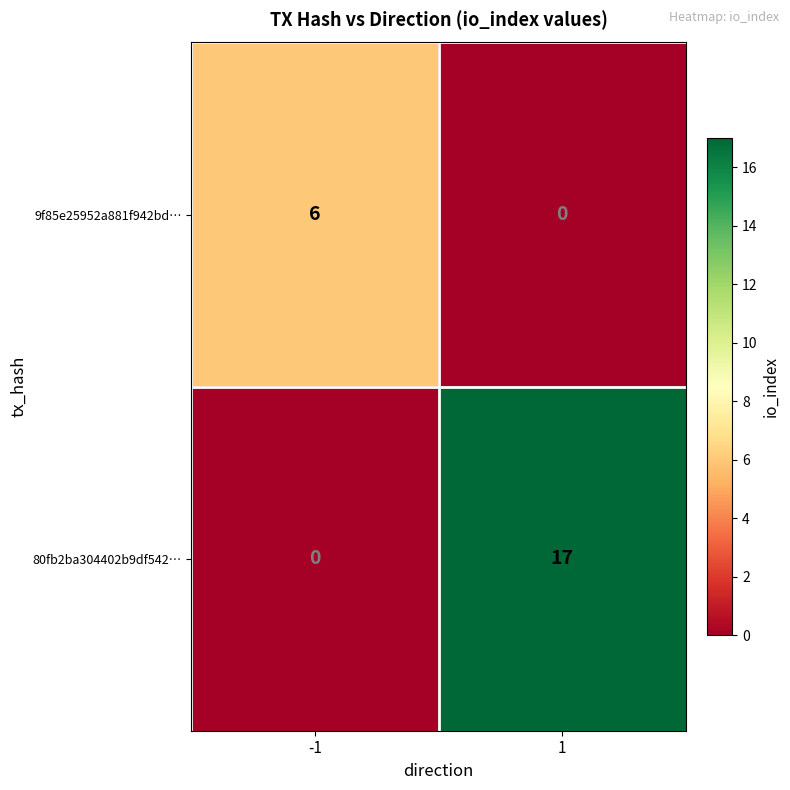

At -1, list the series in order from largest to smallest.

9f85e25952a881f942bd…, 80fb2ba304402b9df542…